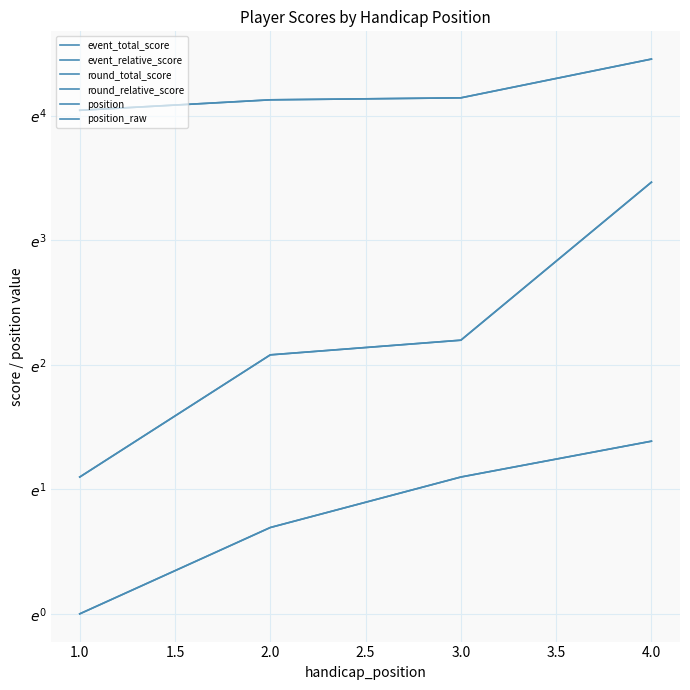

Where is round_total_score nearest to the value 71?

3.0